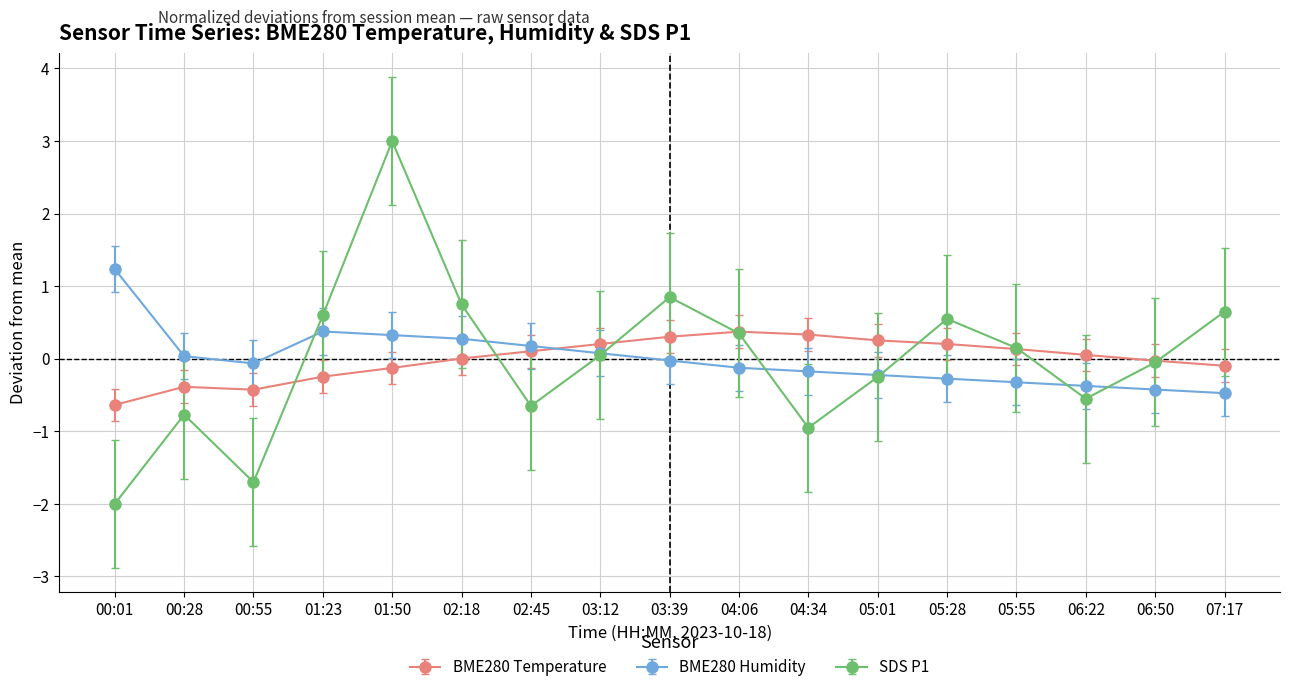

How many interior local valleys does the SDS P1 series have?

4